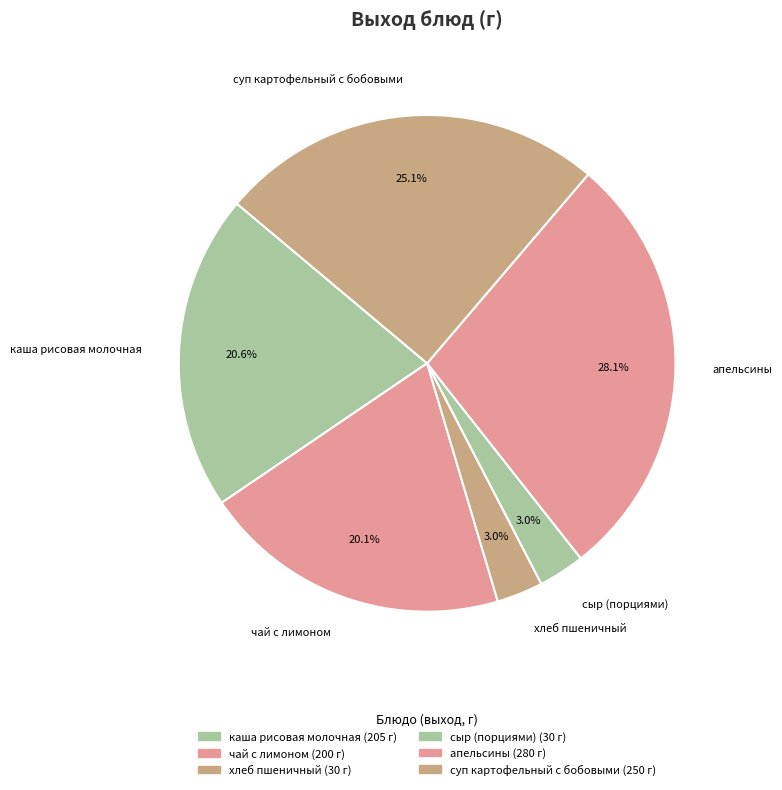

True or false: каша рисовая молочная accounts for 21% of the total.

True